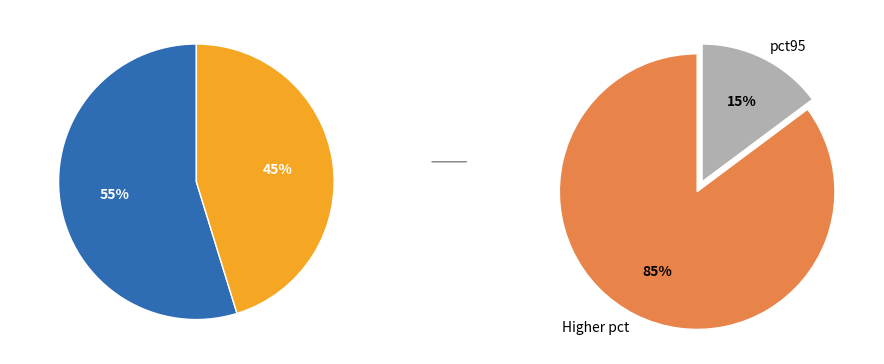

Do pct45 and pct15 together represent more than half of the pie?

No